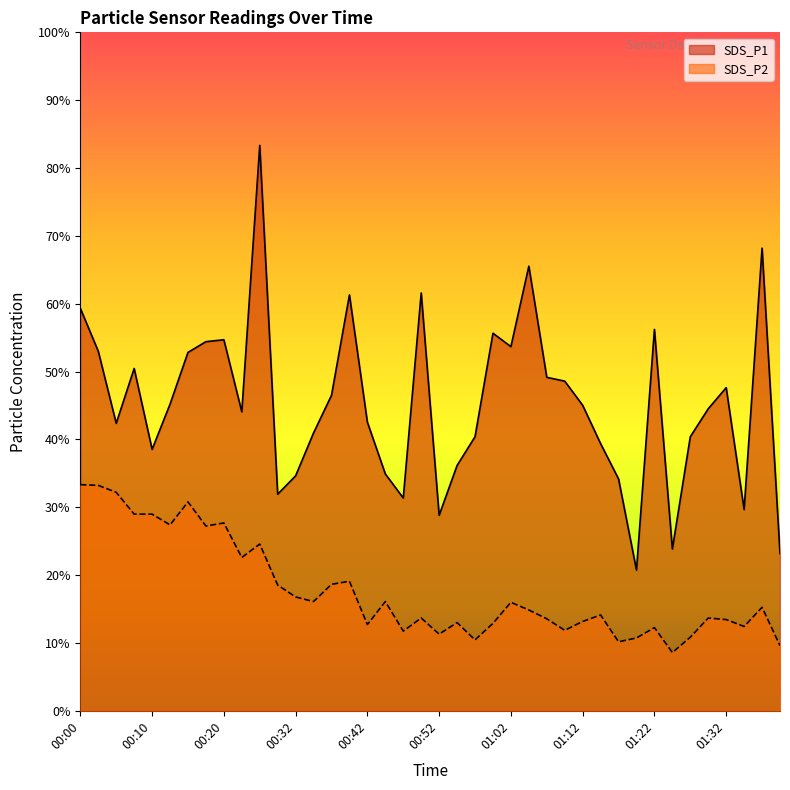

What is the label of the 21st point from the right?

00:49